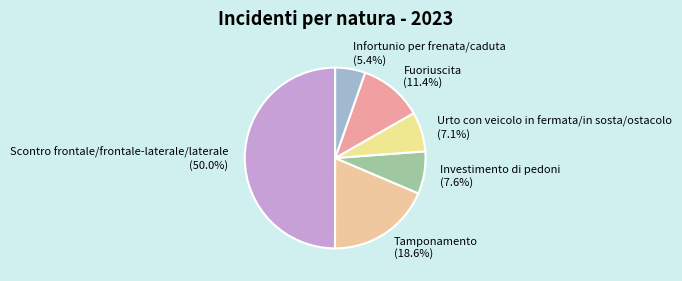

To the nearest percent, what is the combined percentage of Investimento di pedoni and Tamponamento?

26%